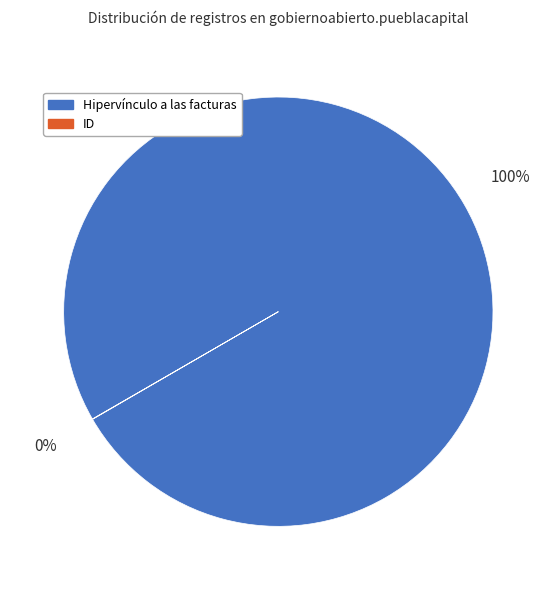

Does Hipervínculo a las facturas represent more than half of the total?

Yes